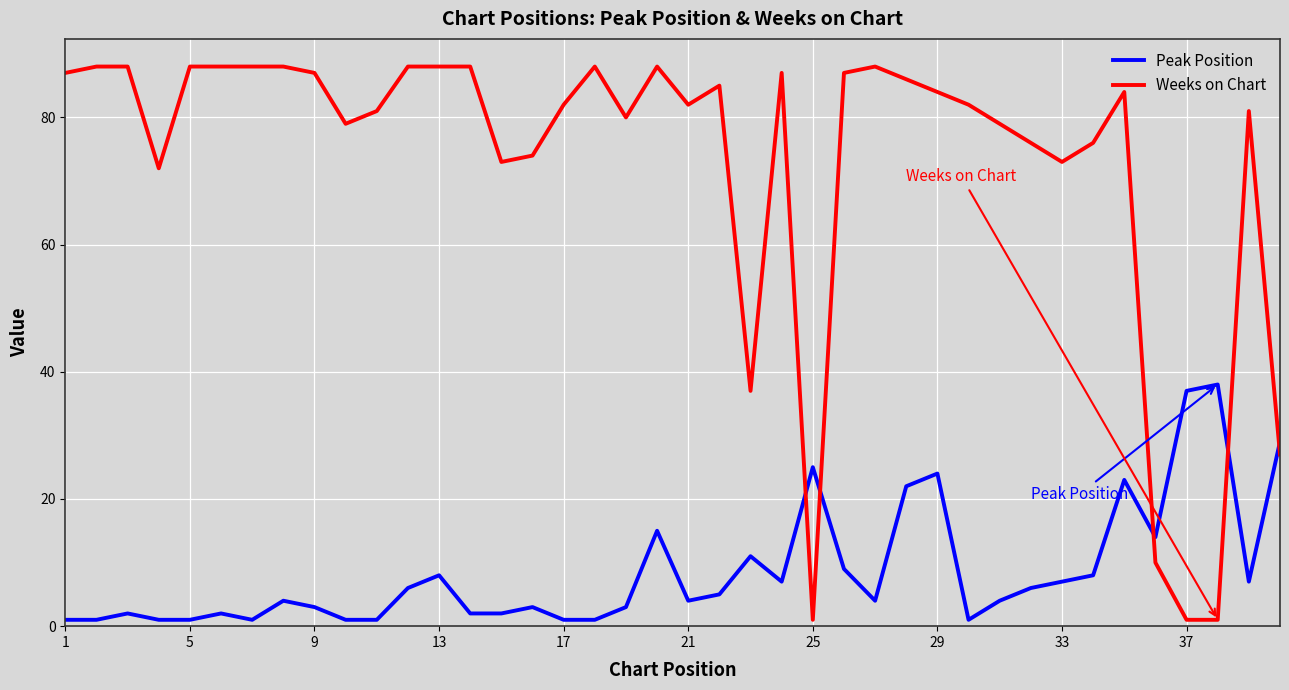

True or false: Peak Position and Weeks on Chart intersect in this chart.

True